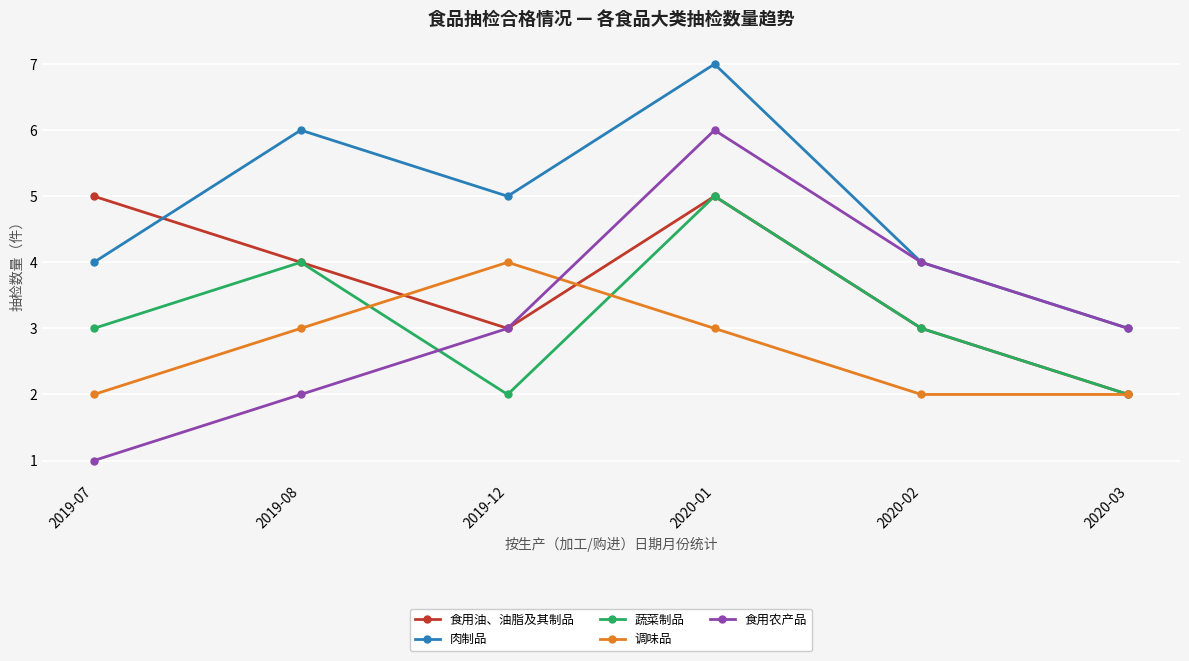

True or false: 肉制品 has more than 1 points higher than both neighbors.

True